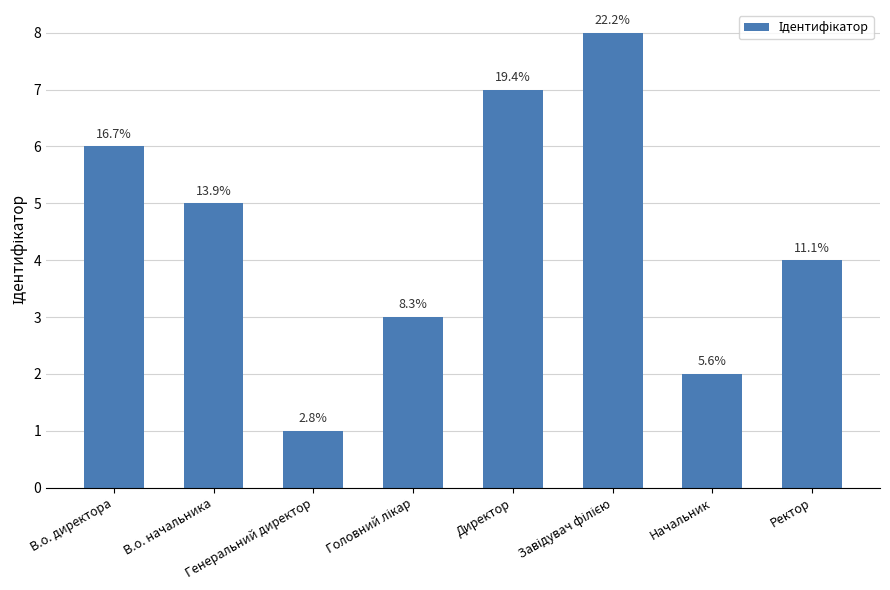

Between Начальник and Директор, which is larger?

Директор